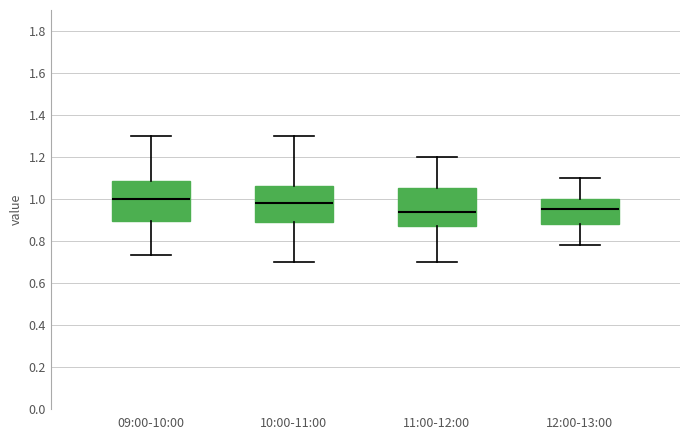

Where does the median line of the box for 09:00-10:00 sit on the y-axis? The values are not printed on the chart, so give them approximately, as read against the axis.

1.00